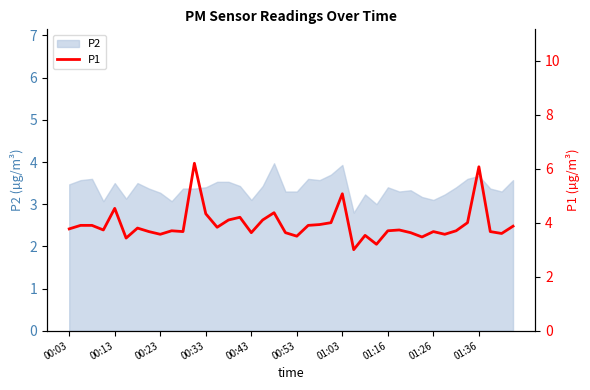

True or false: the data shows 3.6 at 00:43.

True